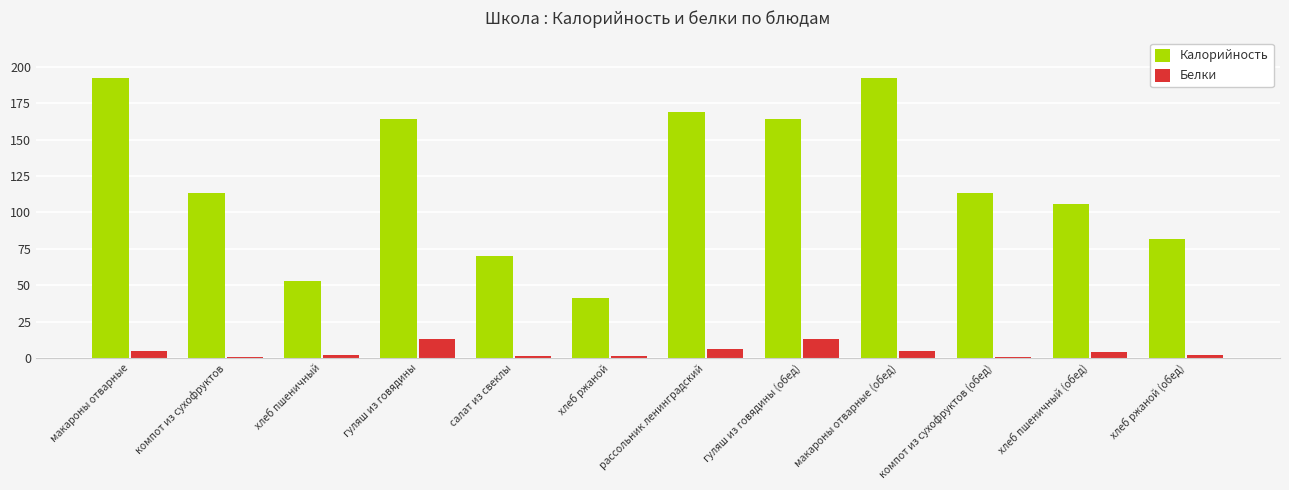

What are all the series names shown in the legend?

Калорийность, Белки